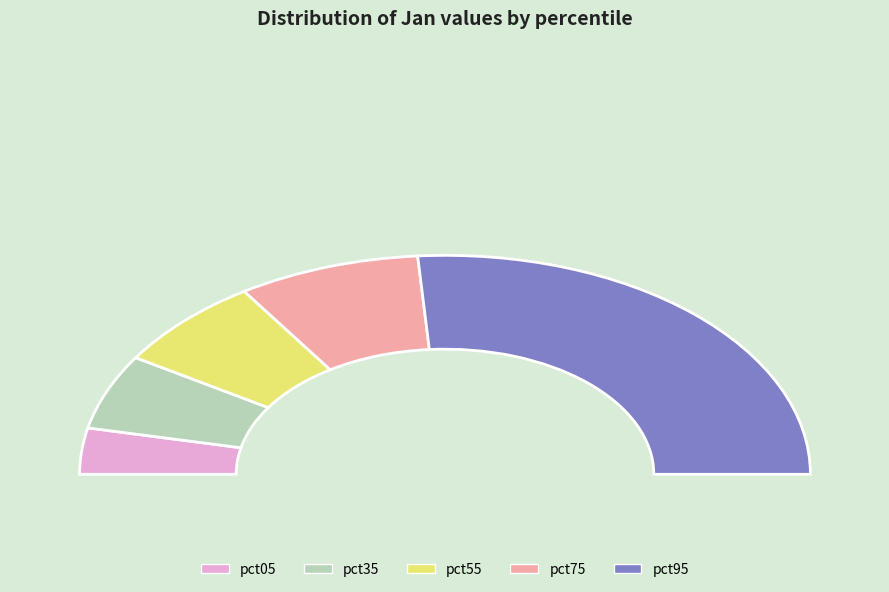

Which slice is the largest?

pct95